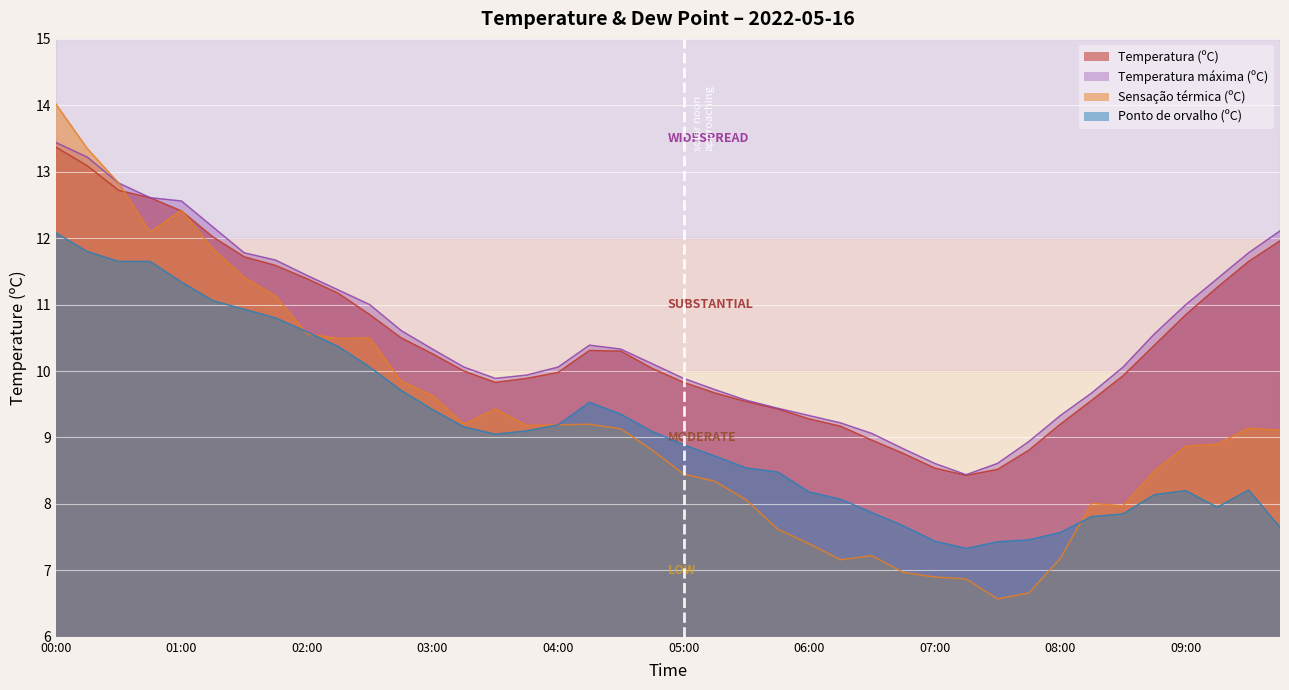

Where is Temperatura máxima (ºC) nearest to the value 10?

03:15